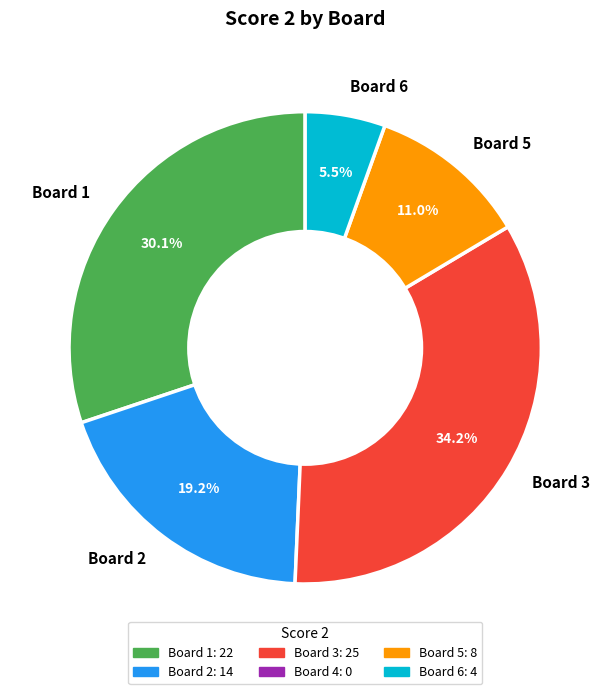

To the nearest percent, what is the combined percentage of Board 5 and Board 1?

41%